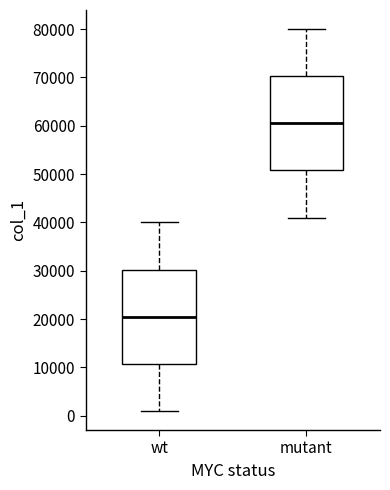

Where is the upper edge of the box for mutant on the y-axis? The values are not printed on the chart, so give them approximately, as read against the axis.

70000